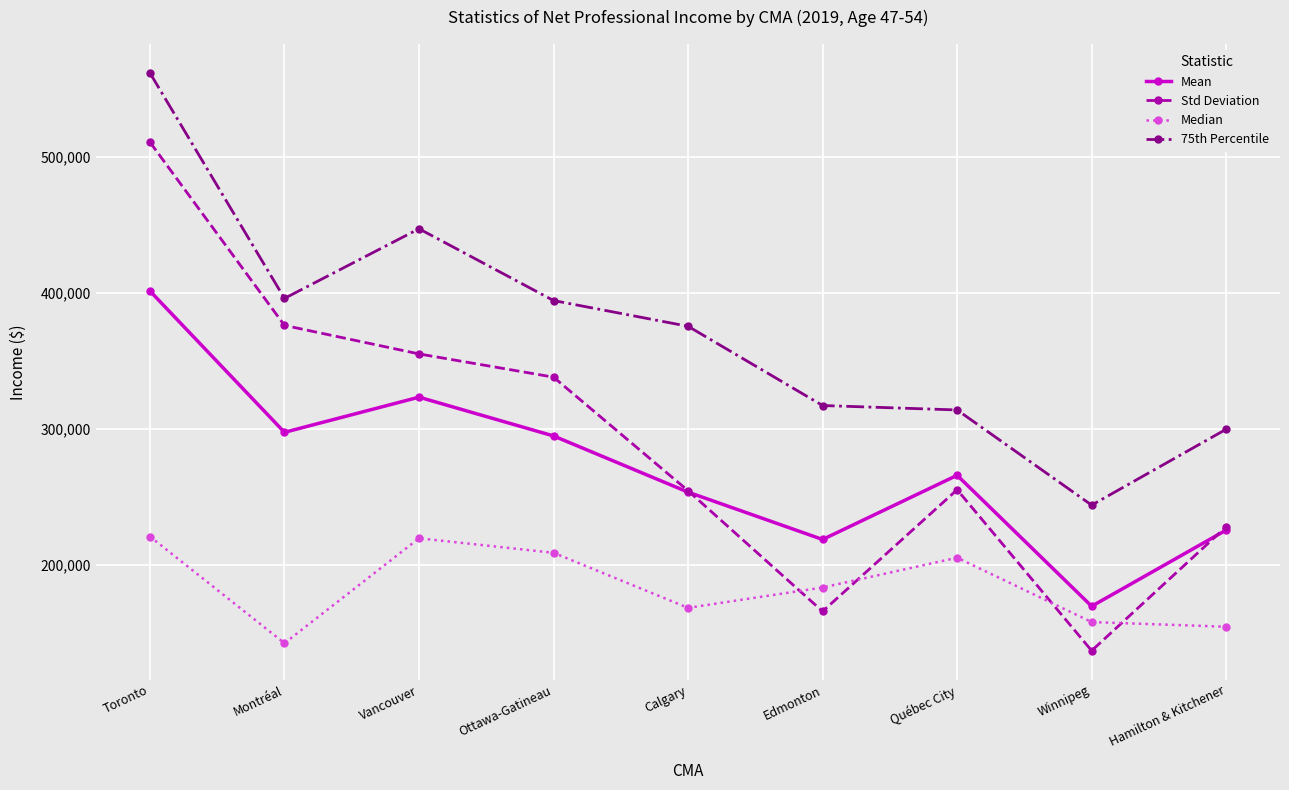

True or false: 75th Percentile and Median cross at least once.

False